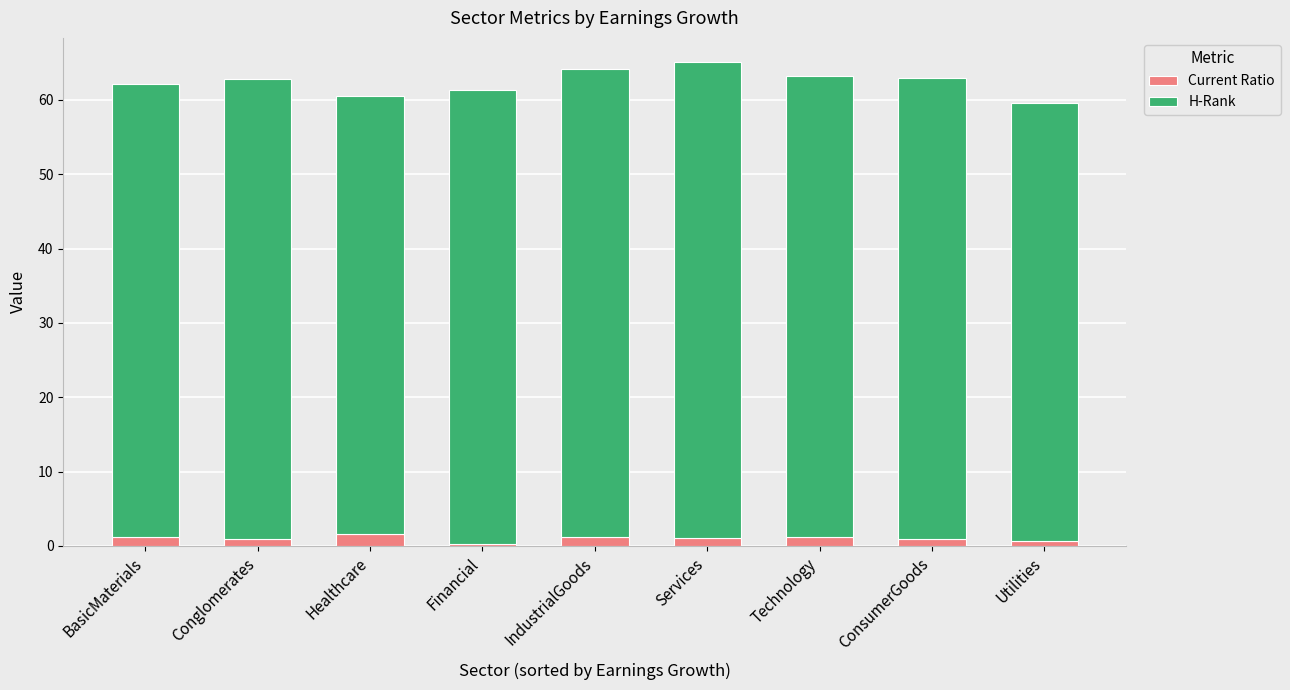

How many bars are there in total?

9